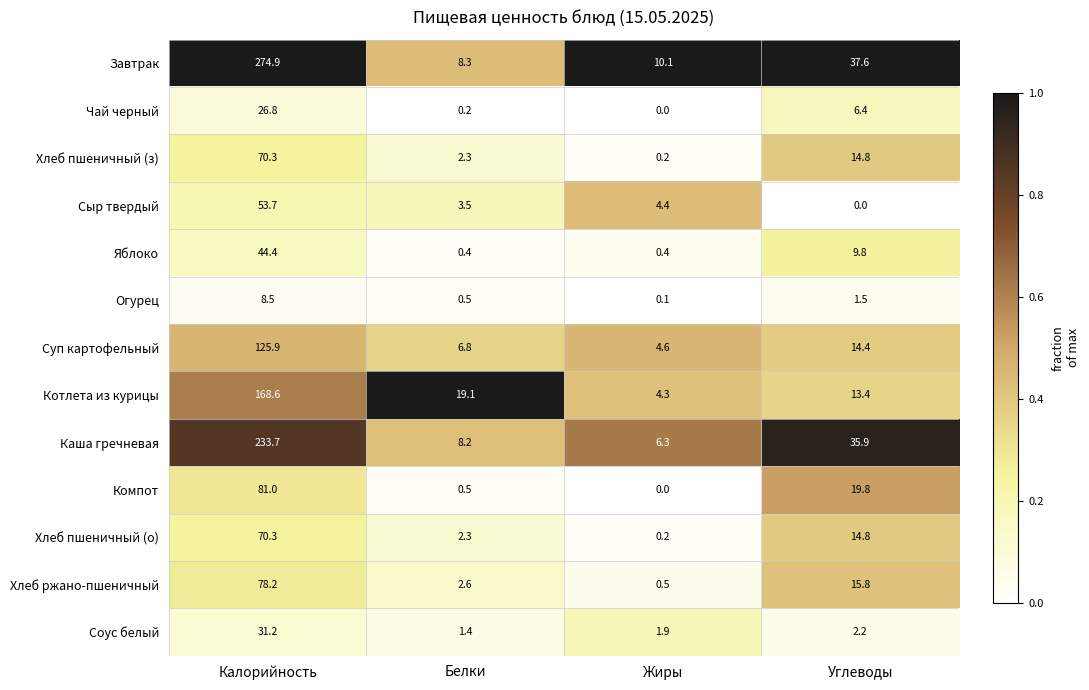

True or false: Сыр твердый has a value of 15.2 at Калорийность.

False